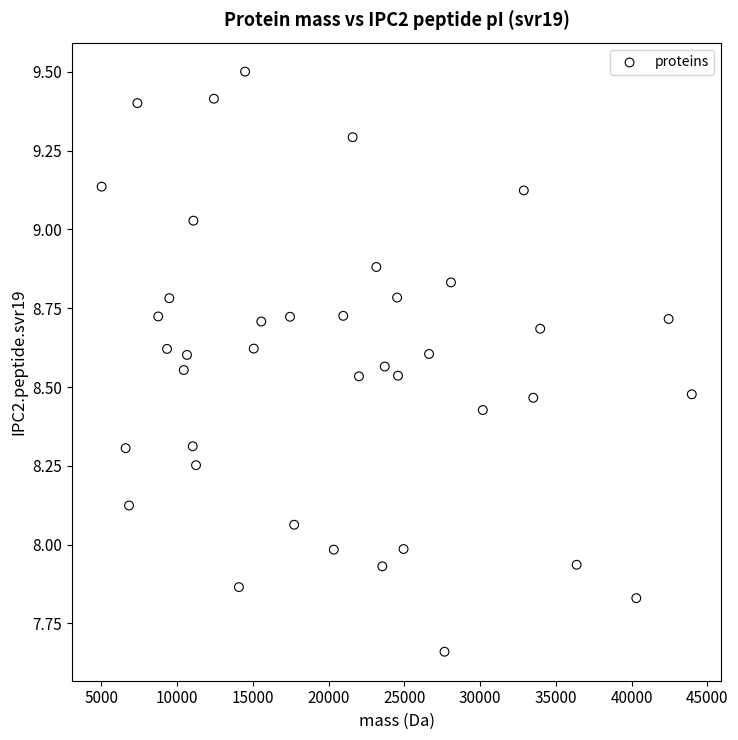

What is the range of X values (max minus min)?

38964.2